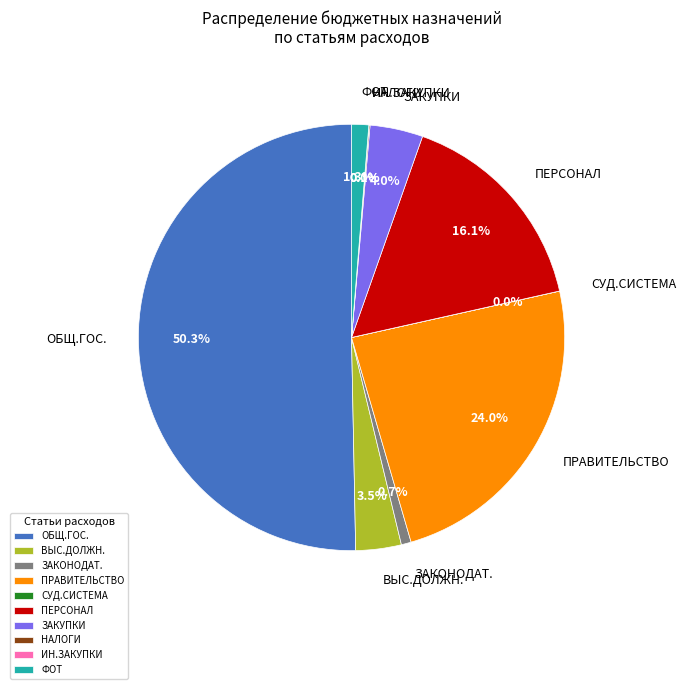

What percentage is NOT represented by ОБЩ.ГОС.?

49.7%